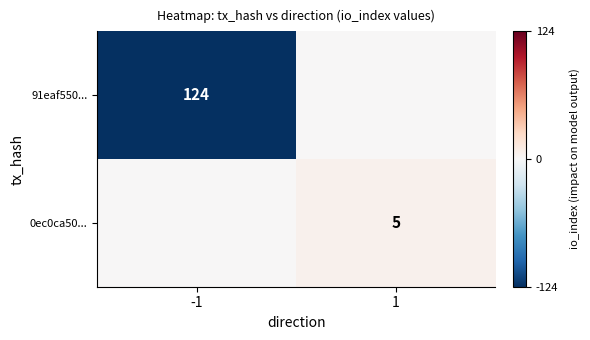

True or false: 0ec0ca50... has a value of 5 at 1.

True